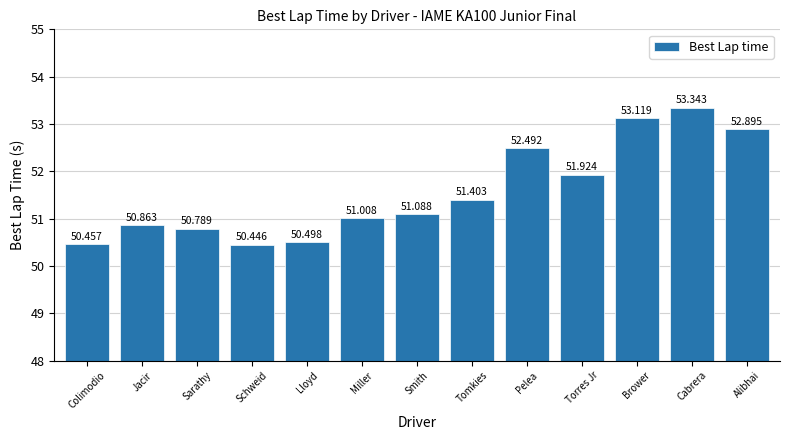

Reading right to left, list all the values displayed in this chart.

52.9	53.3	53.1	51.9	52.5	51.4	51.1	51.0	50.5	50.4	50.8	50.9	50.5